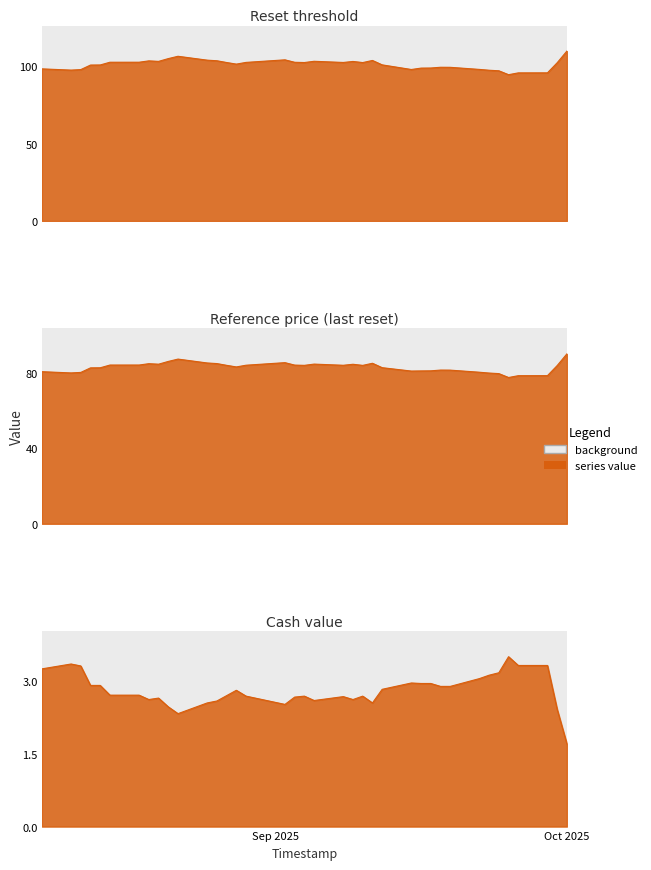

True or false: Reference price (last reset) and Reset threshold cross at least once.

False